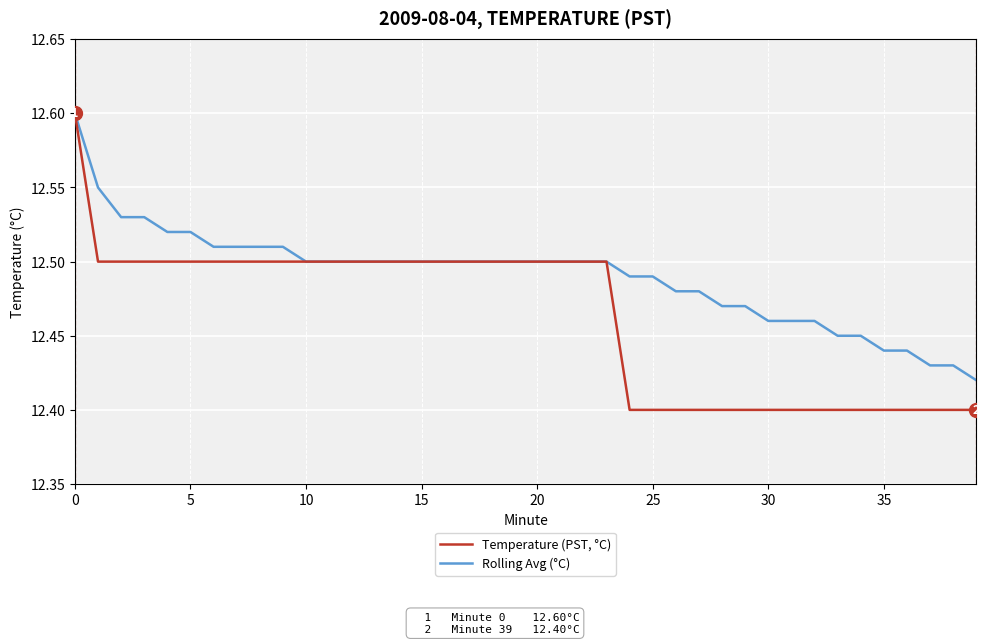

Which series has the largest total across all categories?

Rolling Avg (°C)